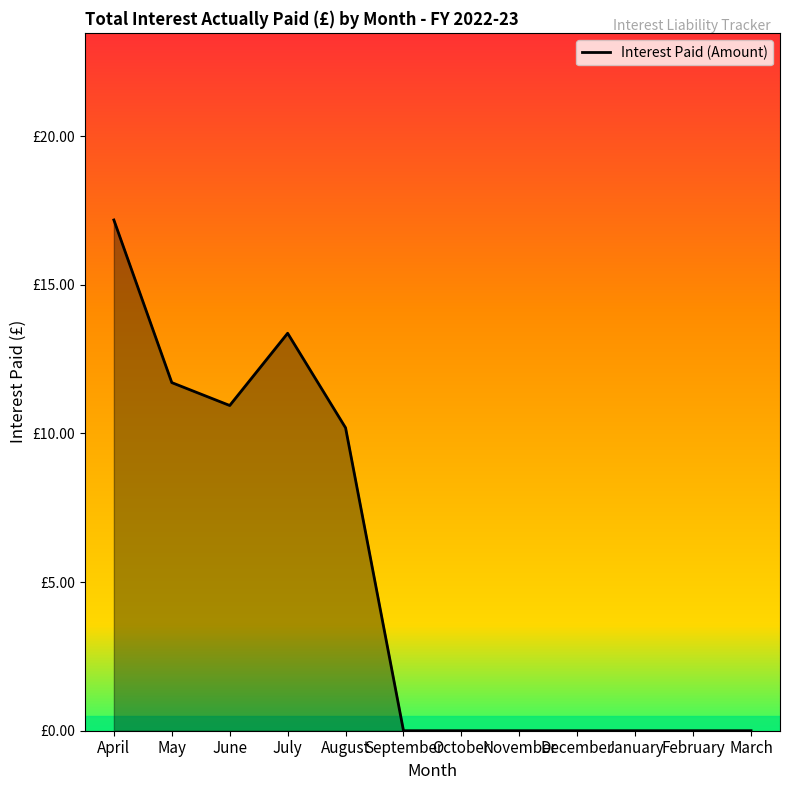

What is the sum of all values?

63.4